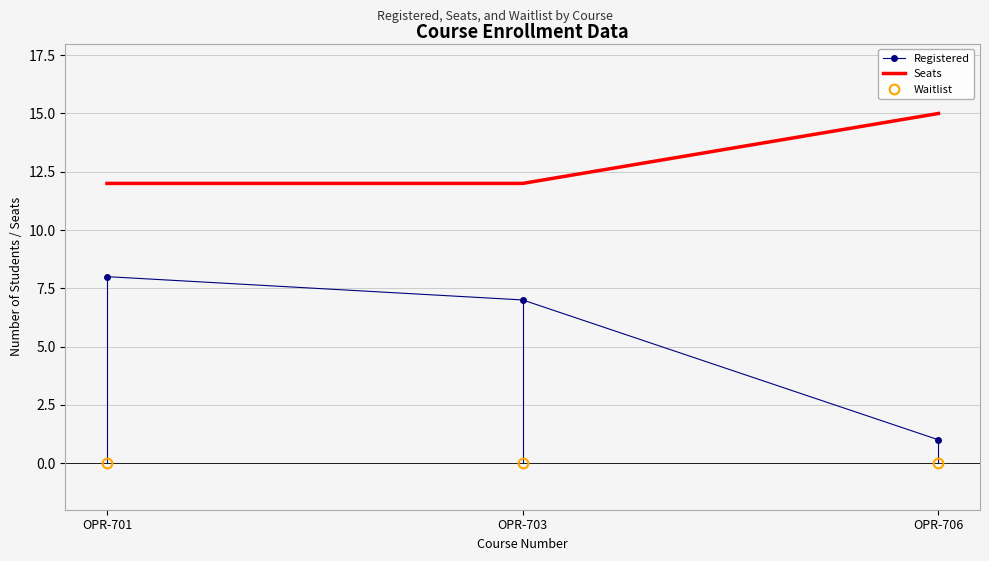

The Waitlist series shows 0 at OPR-706. True or false?

True